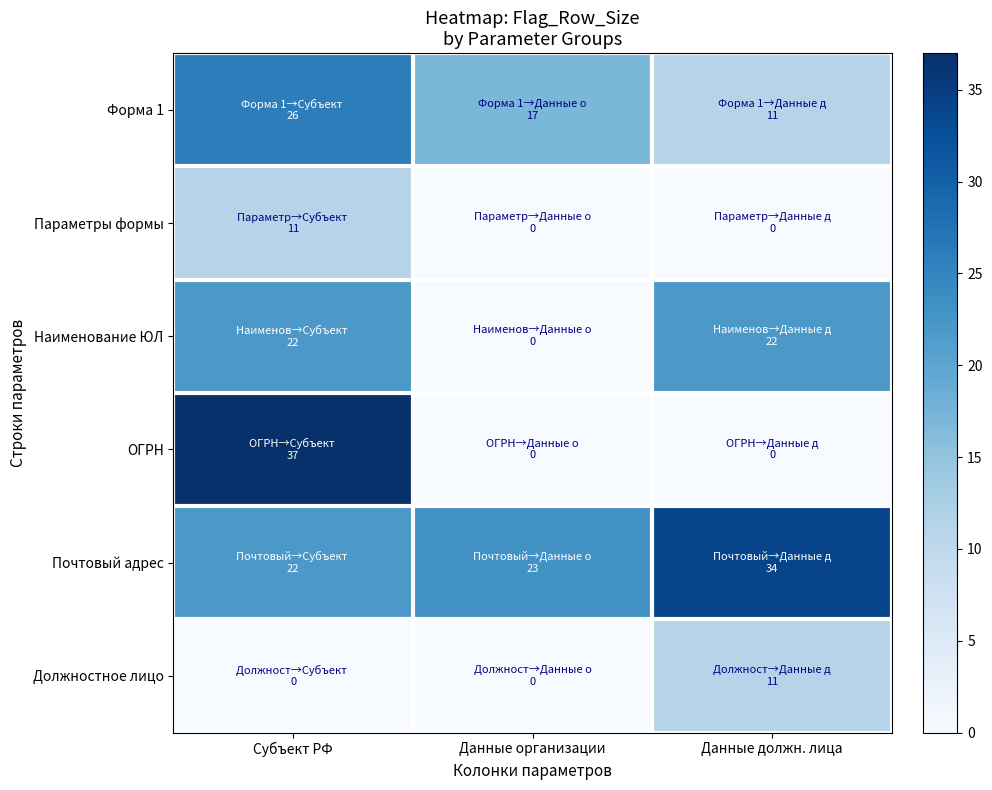

Reading left to right, list all the values displayed in this chart.

Форма 1: Субъект РФ=26	Данные организации=17	Данные должн. лица=11
Параметры формы: Субъект РФ=11	Данные организации=0	Данные должн. лица=0
Наименование ЮЛ: Субъект РФ=22	Данные организации=0	Данные должн. лица=22
ОГРН: Субъект РФ=37	Данные организации=0	Данные должн. лица=0
Почтовый адрес: Субъект РФ=22	Данные организации=23	Данные должн. лица=34
Должностное лицо: Субъект РФ=0	Данные организации=0	Данные должн. лица=11